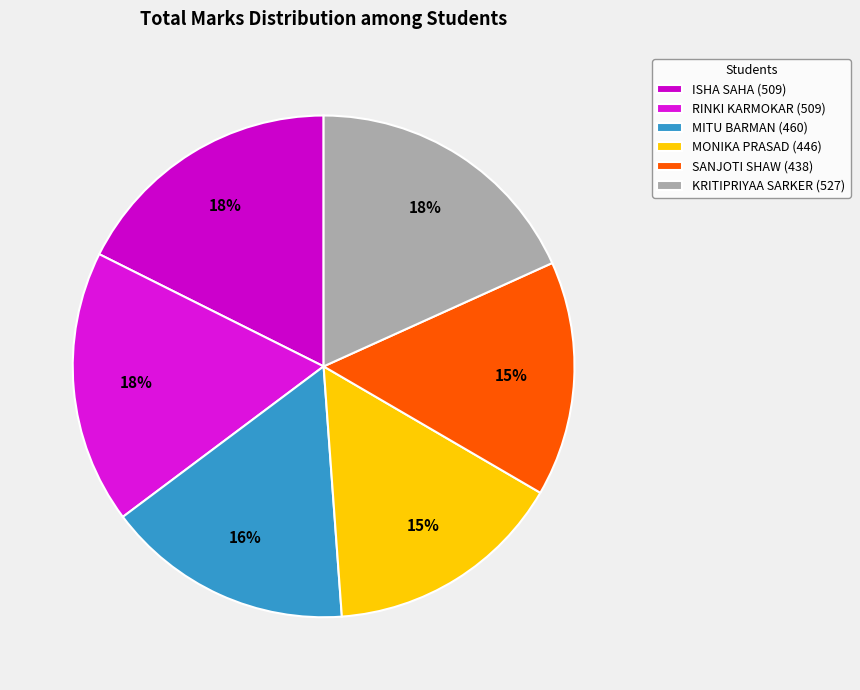

Count the number of slices in the pie.

6